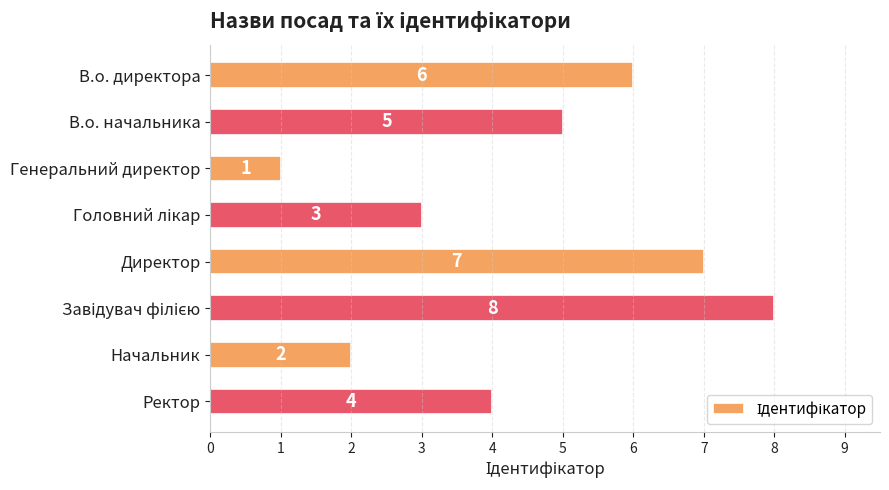

The chart shows a value of 6 at В.о. директора. True or false?

True